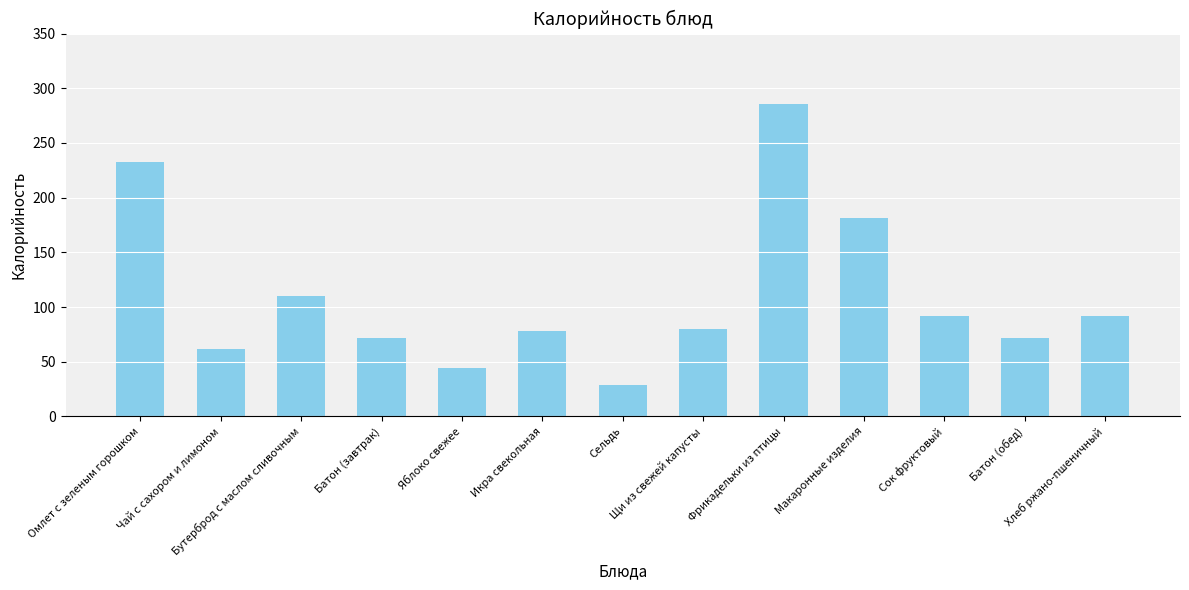

Reading right to left, extract all data points from this chart.

92.0	71.9	92.0	181.0	285.2	79.9	28.8	78.0	44.4	71.9	110.0	62.0	232.9